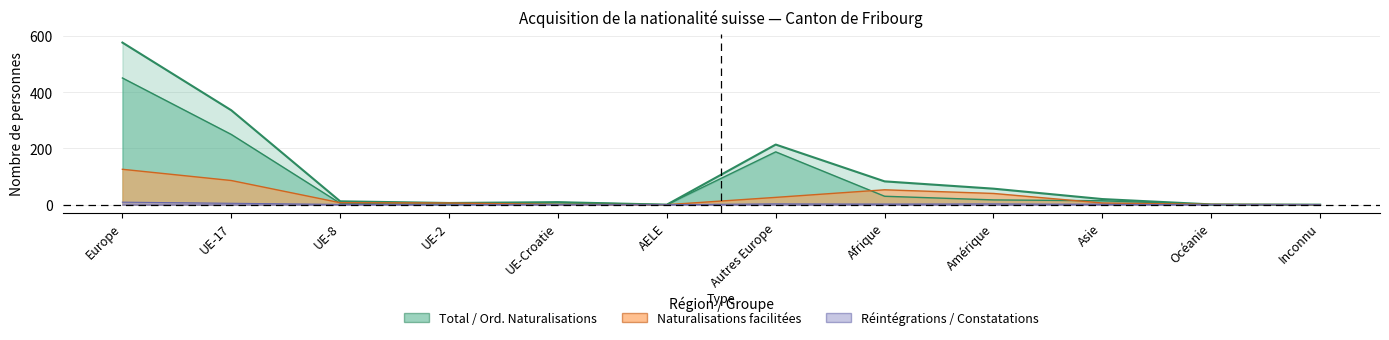

What is the sum of all Réintégrations values?

24